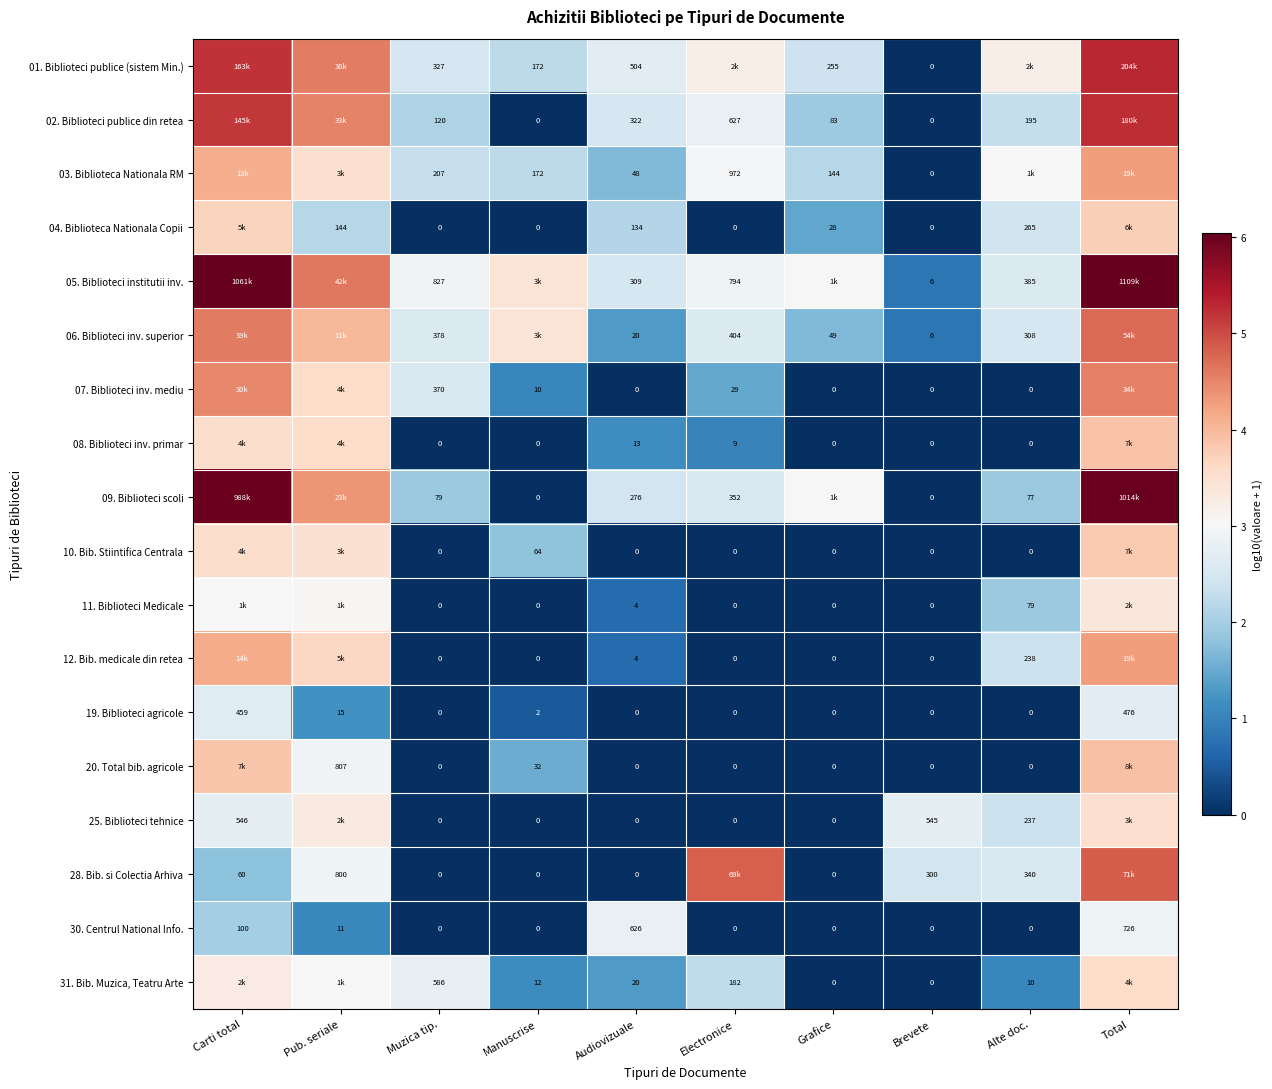

Is the value of 10. Bib. Stiintifica Centrala at Manuscrise greater than the value of 08. Biblioteci inv. primar at Electronice?

Yes